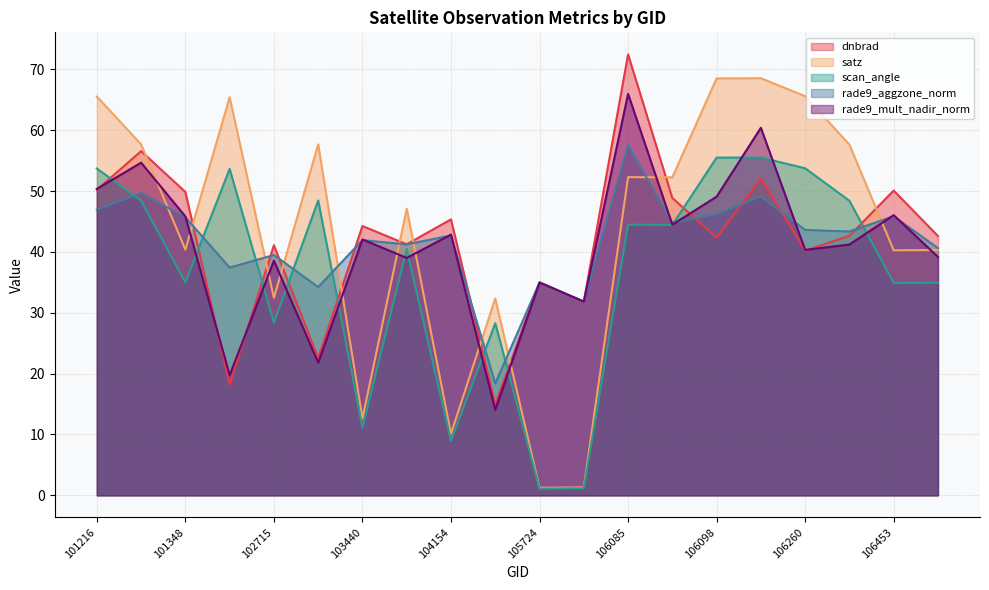

True or false: scan_angle and rade9_mult_nadir_norm cross at least once.

True